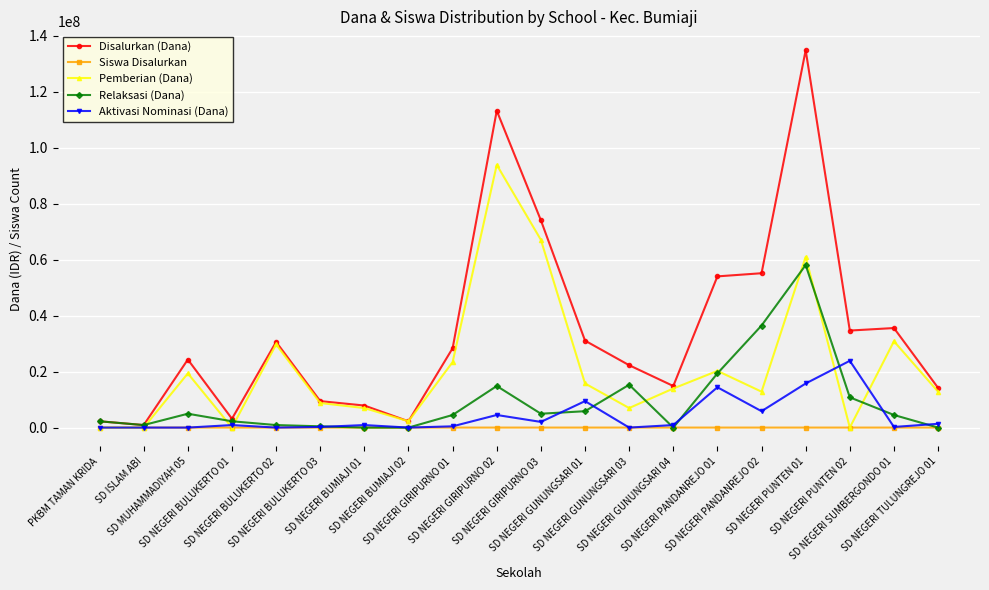

What is the maximum value shown in the chart?

134775000